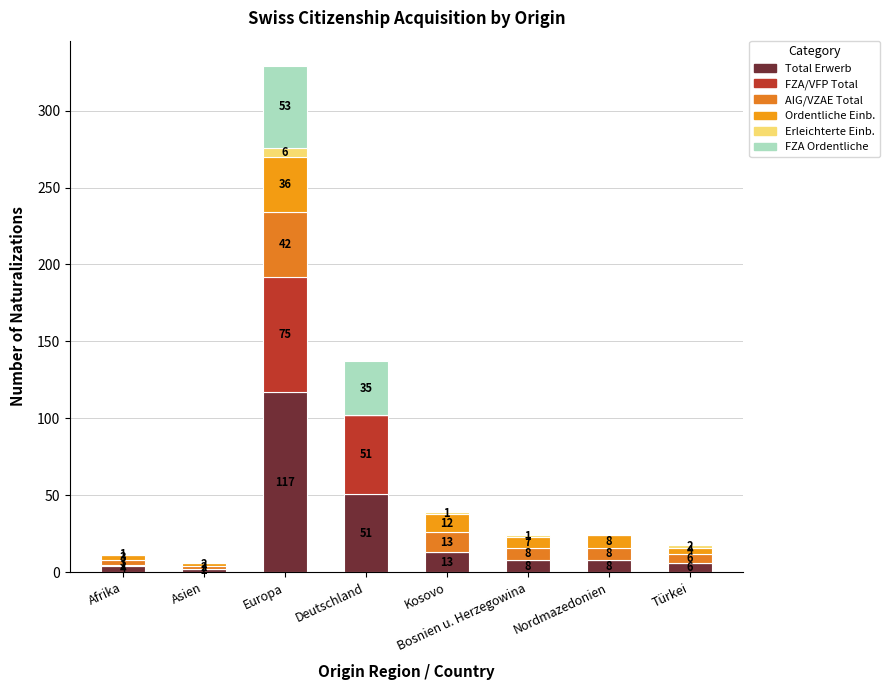

Count the number of data series in this chart.

6